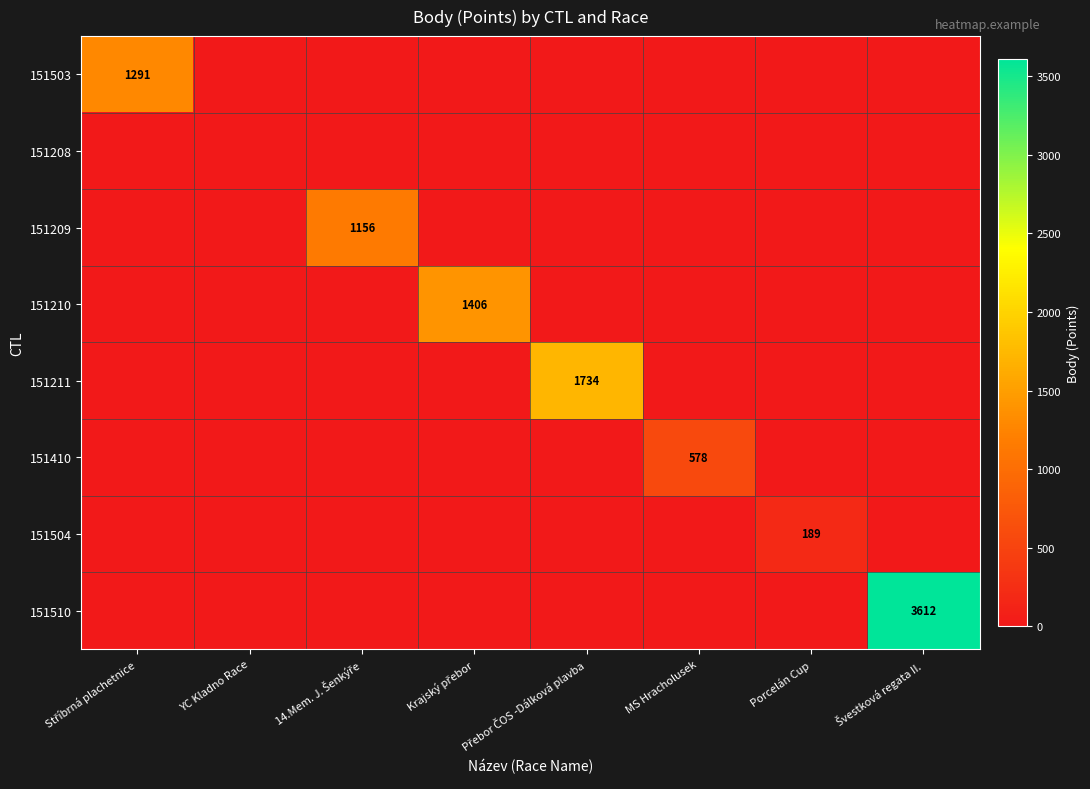

At which category does the chart reach its peak across all series?

Švestková regata II.